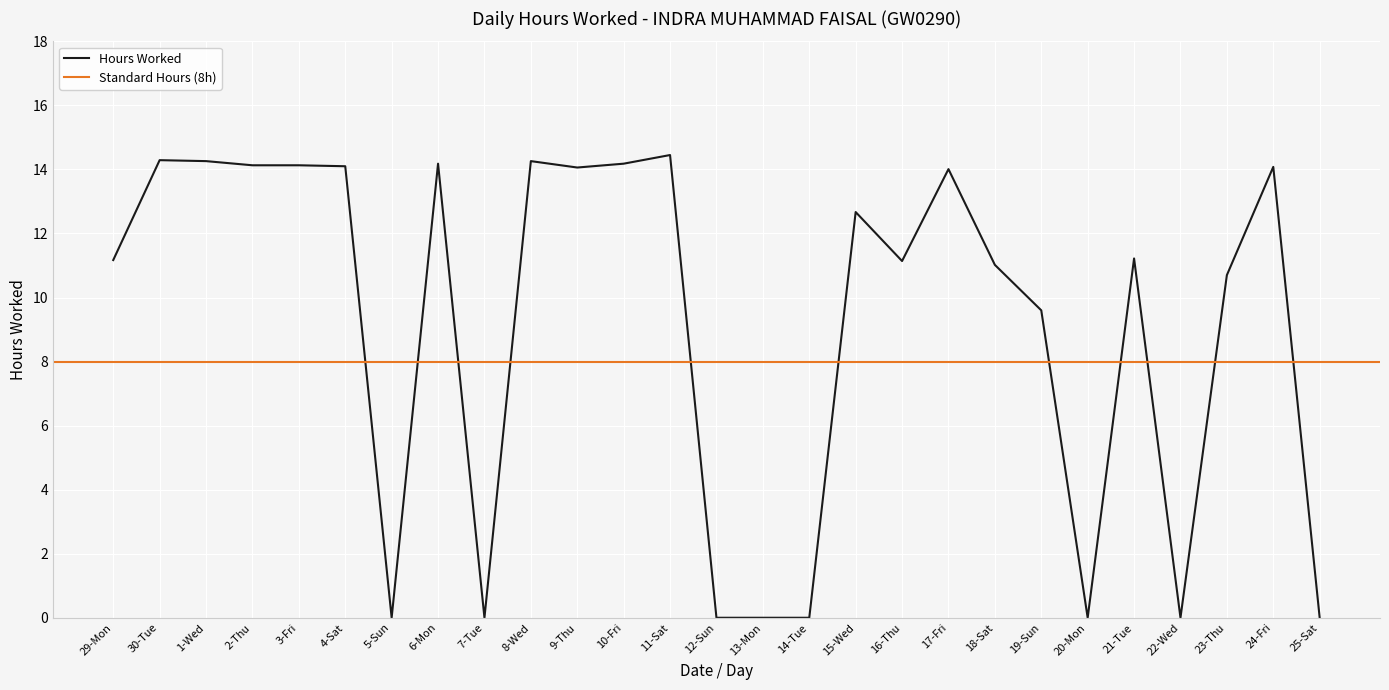

The chart shows a value of 9.9 at 12-Sun. True or false?

False